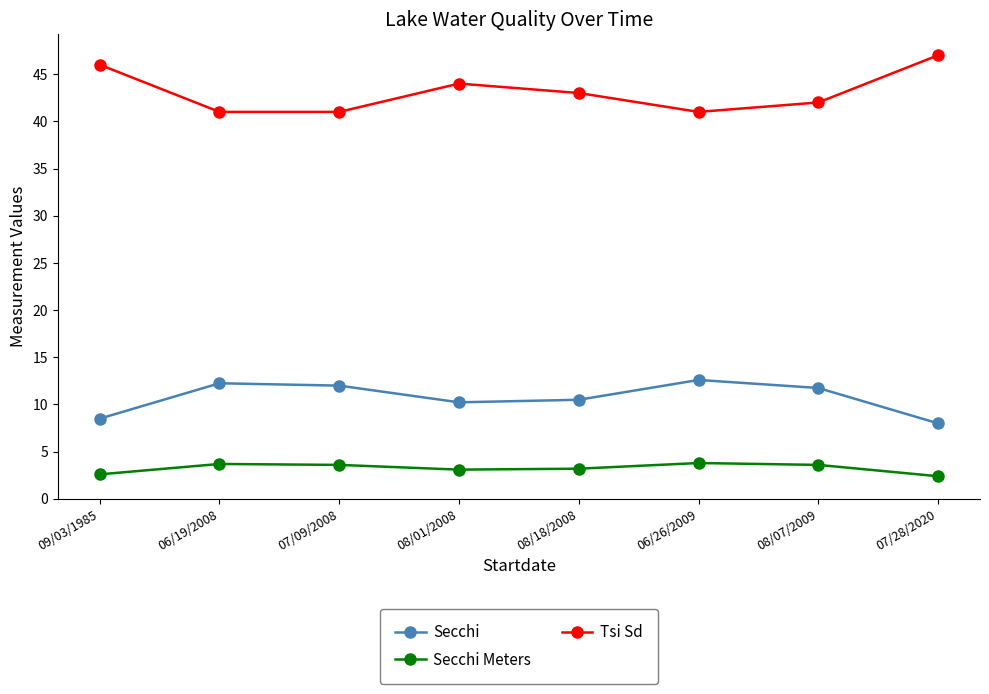

True or false: Tsi Sd and Secchi intersect in this chart.

False